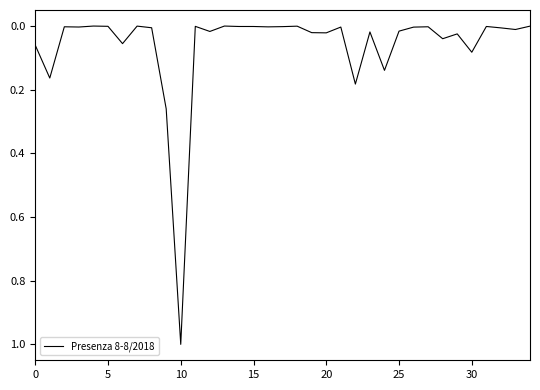

What is the difference between the maximum and minimum values?

1.0